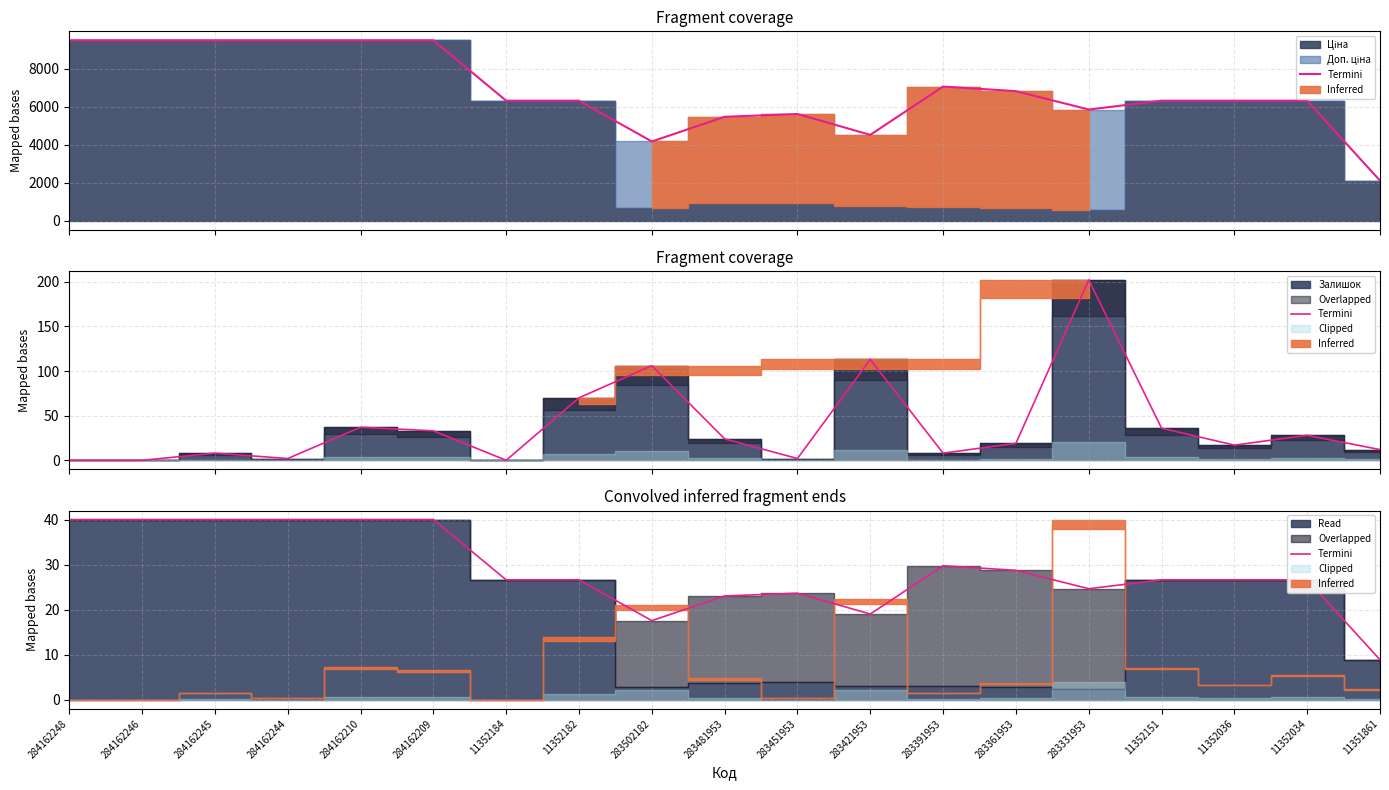

How many interior local peaks (higher than both neighbors) does the data have?

2